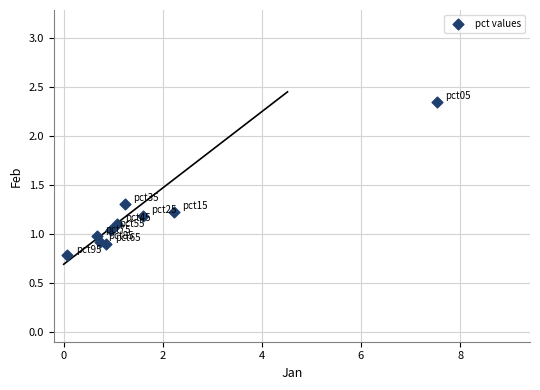

What is the average X value?

1.7